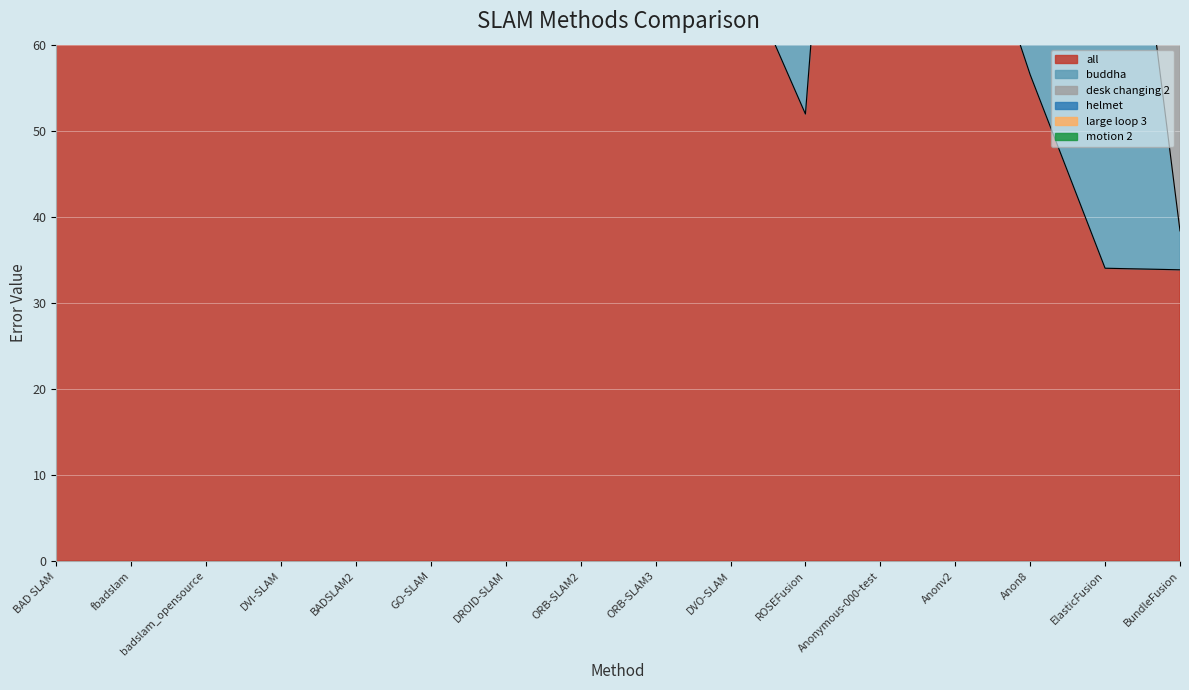

What is the greatest value displayed?

282.5